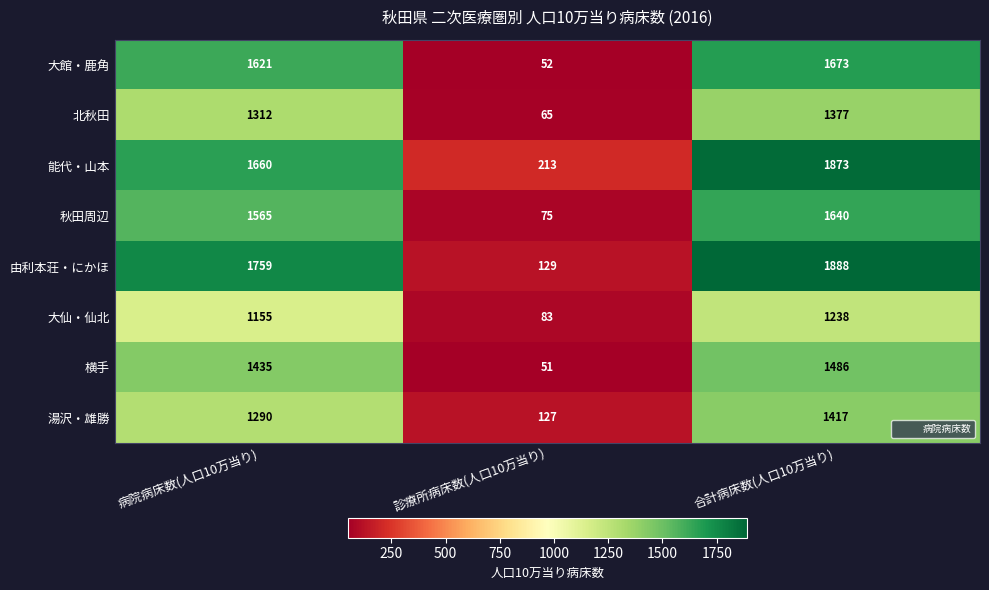

Which label corresponds to the smallest value in the chart?

診療所病床数(人口10万当り)